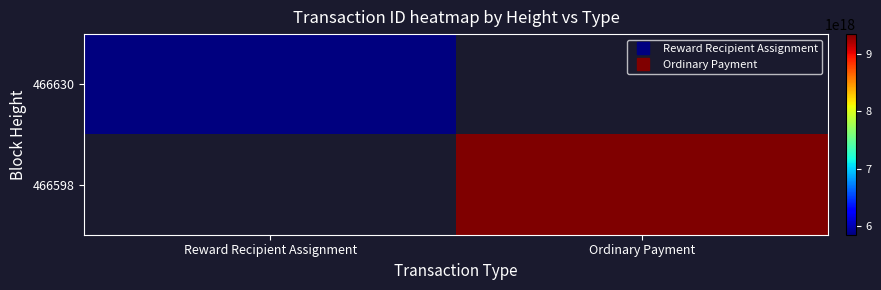

Is the value of 466630 at Reward Recipient Assignment greater than the value of 466598 at Ordinary Payment?

No